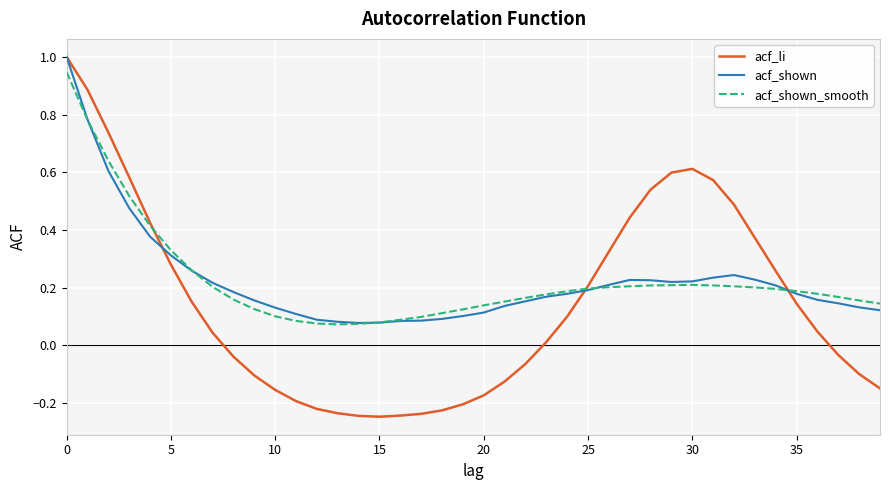

What are all the series names shown in the legend?

acf_li, acf_shown, acf_shown_smooth